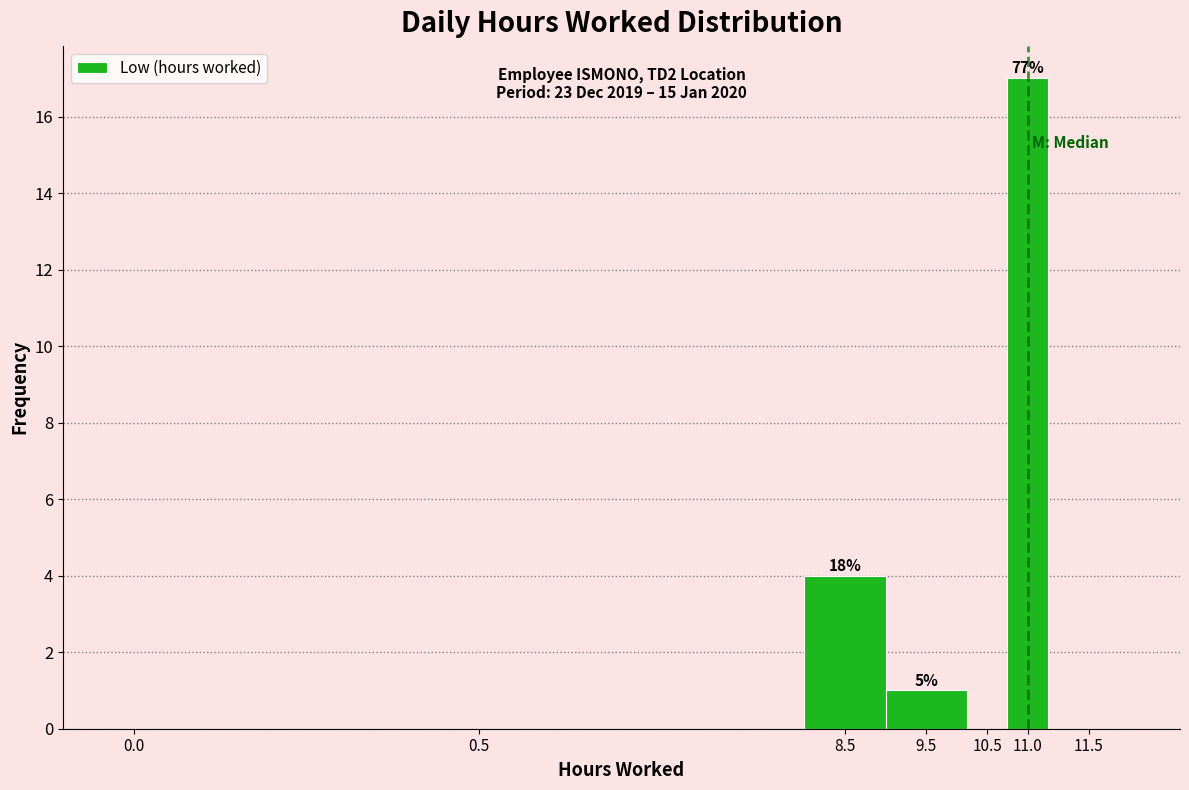

Reading left to right, list all the values displayed in this chart.

0.0=0	0.5=0	8.5=4	9.5=1	10.5=0	11.0=17	11.5=0